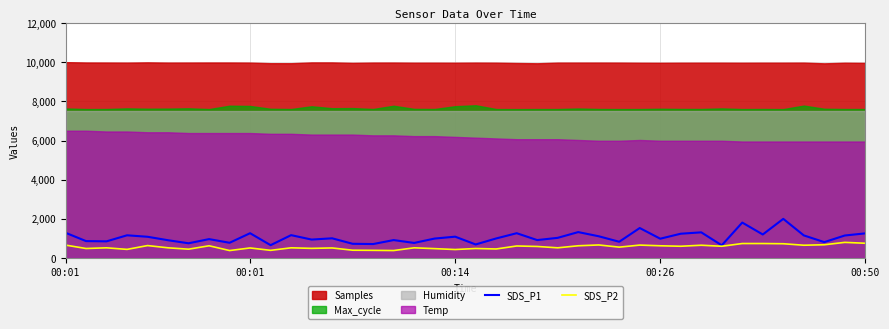

What is the sum of the SDS_P1 values at 33 and 7?

2776.6